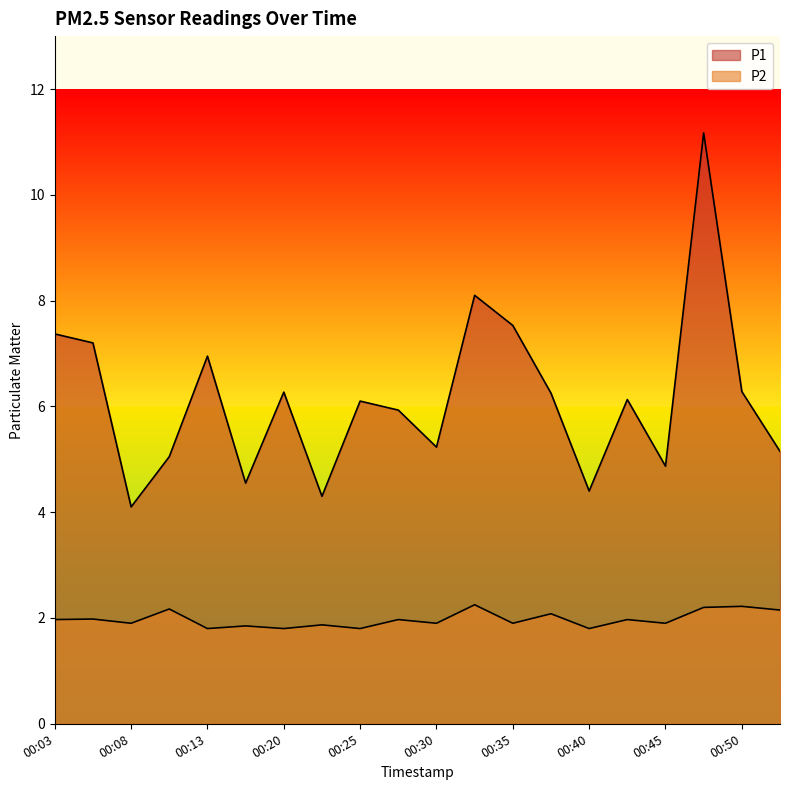

At which label is P2 closest to 2?

00:05